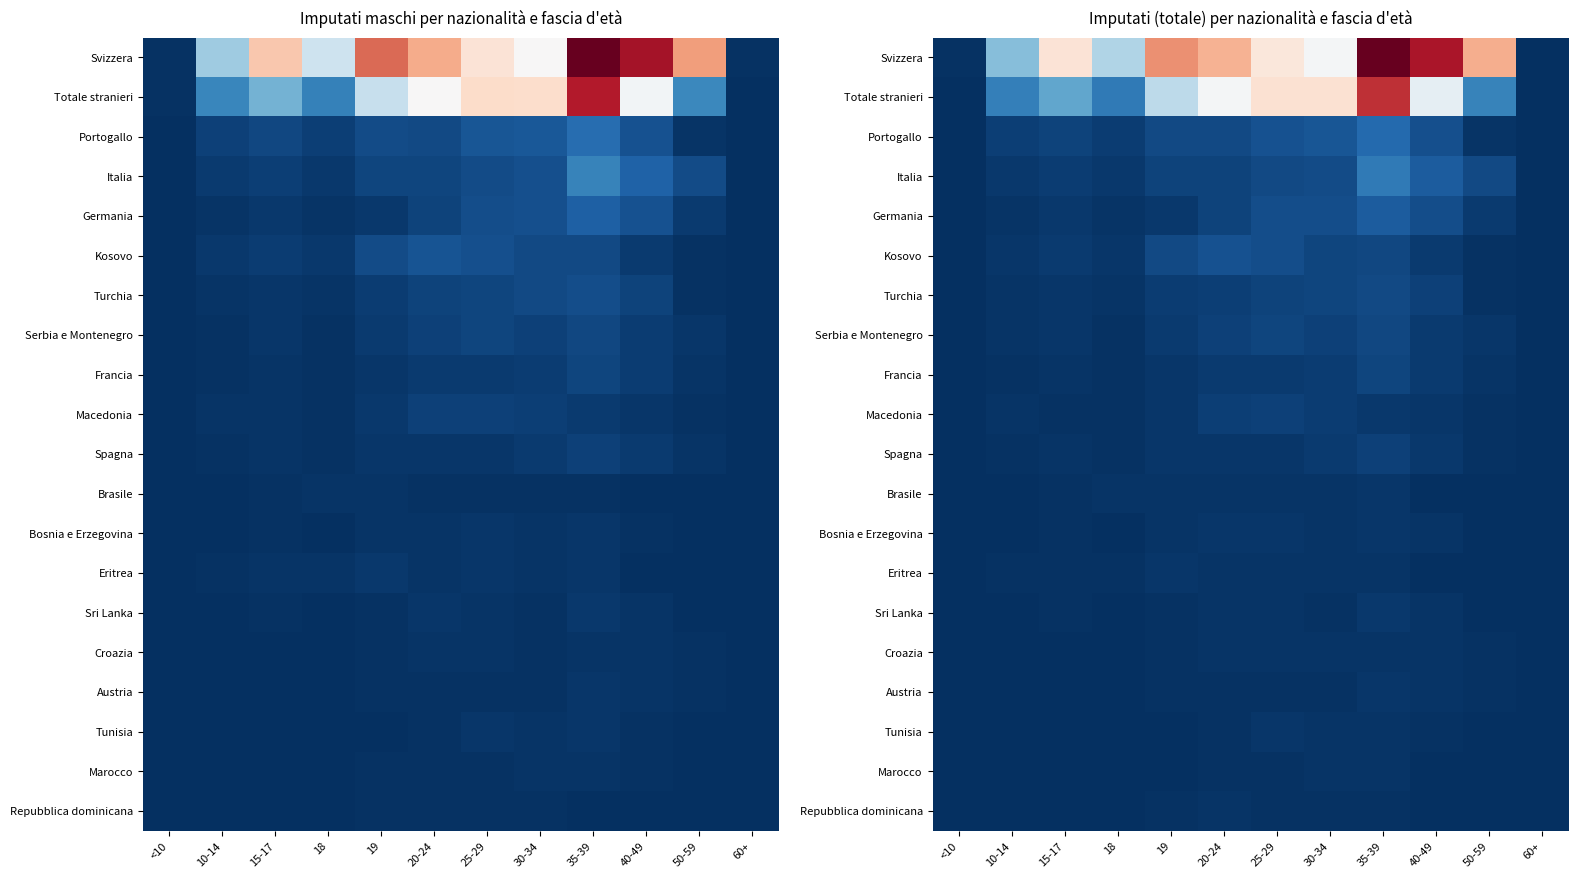

The value of Spagna at <10 is -91. True or false?

False